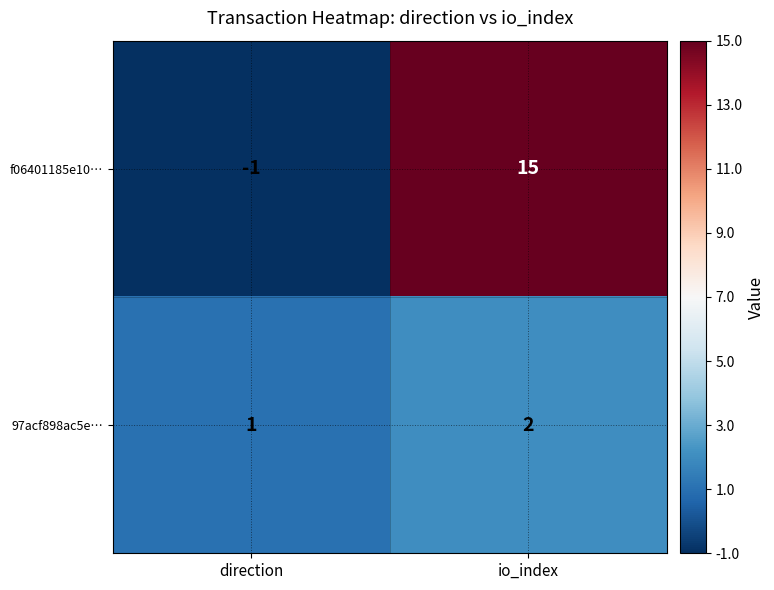

What is the difference between the maximum and minimum values in the f06401185e10… series?

16